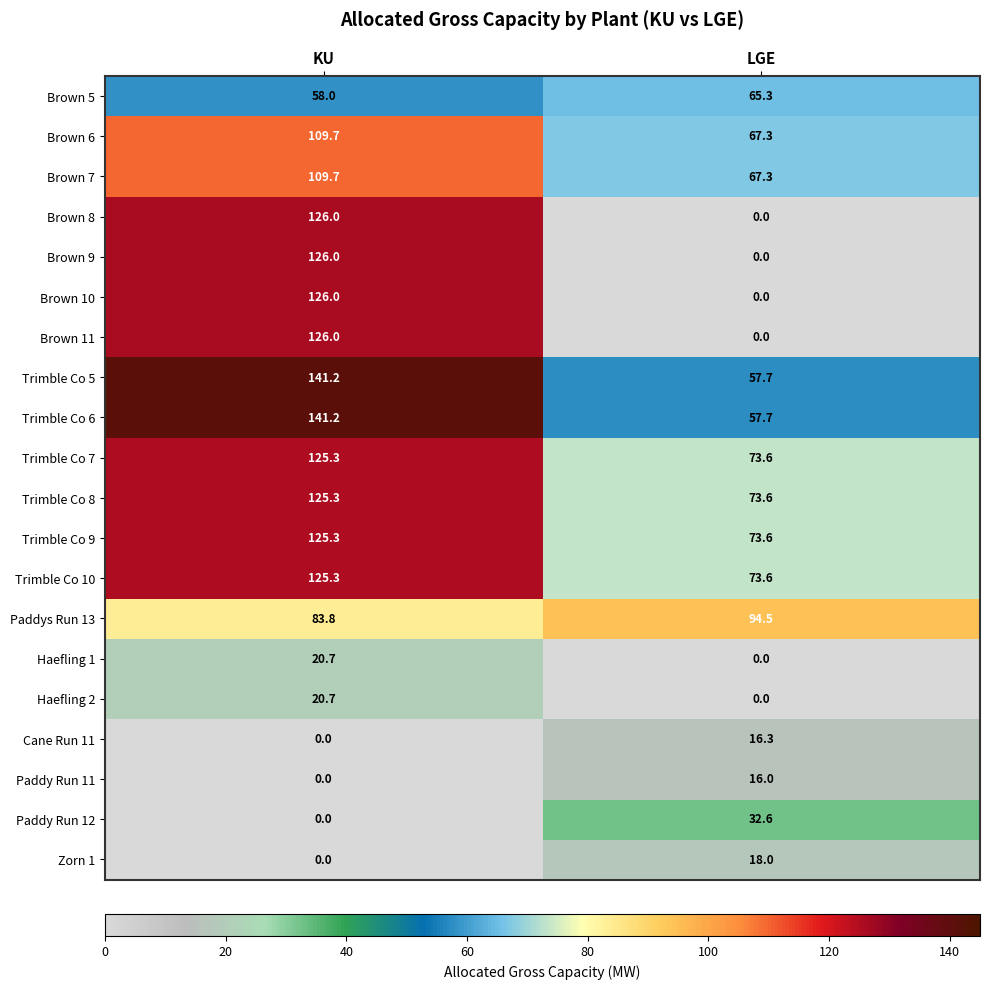

What is the spread (max minus min) of values at KU?

141.2